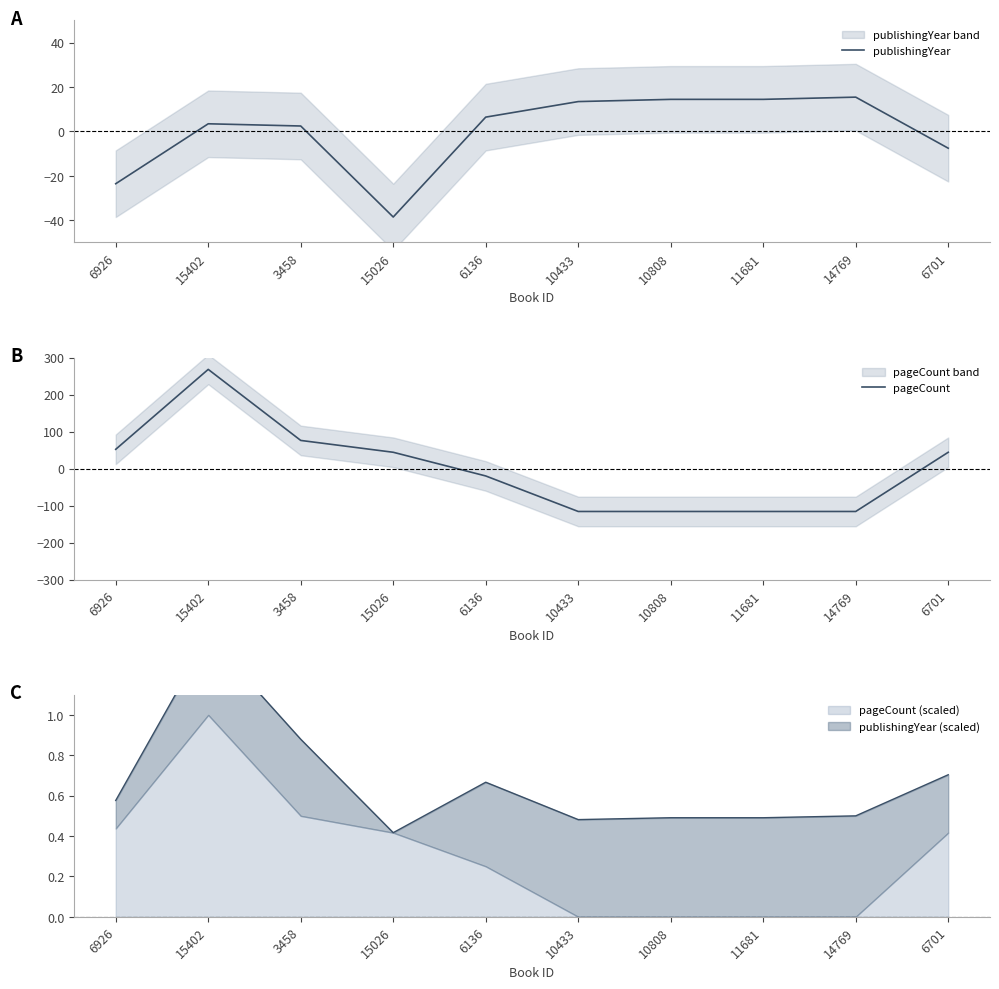

Is the value of publishingYear at 6701 greater than the value of pageCount at 10433?

Yes